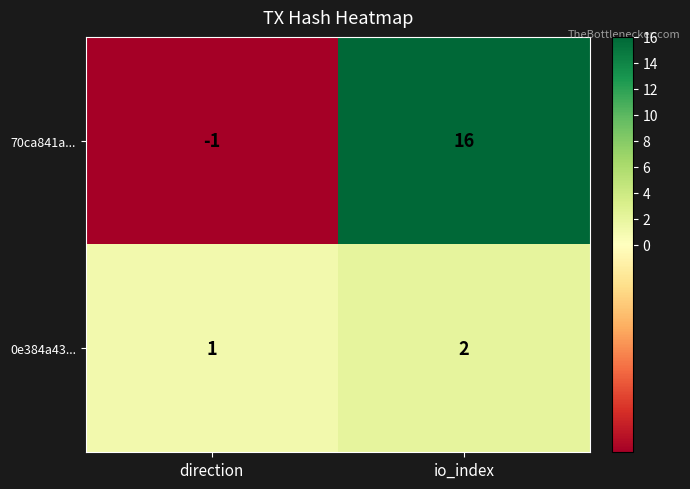

At which label is 70ca841a... closest to 7?

direction